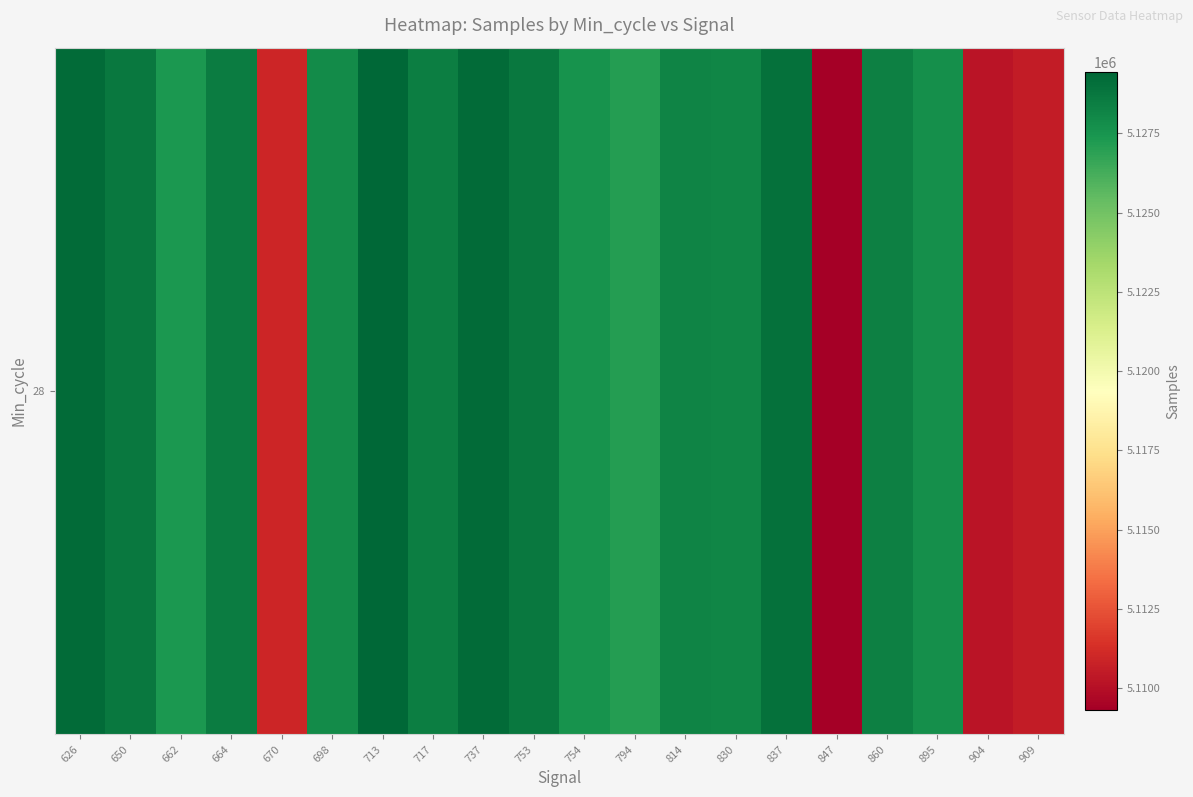

Where does the data first go above 5128200?

626